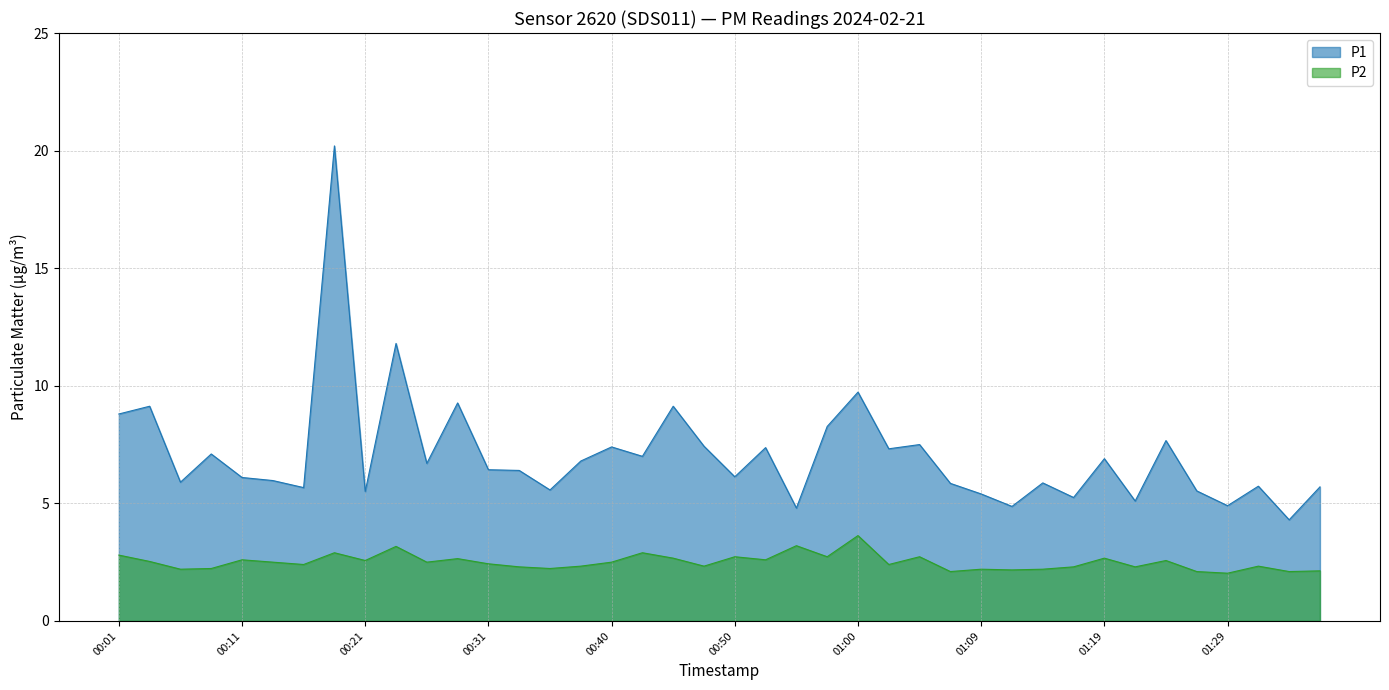

How many data points in P1 are less than 6?

17